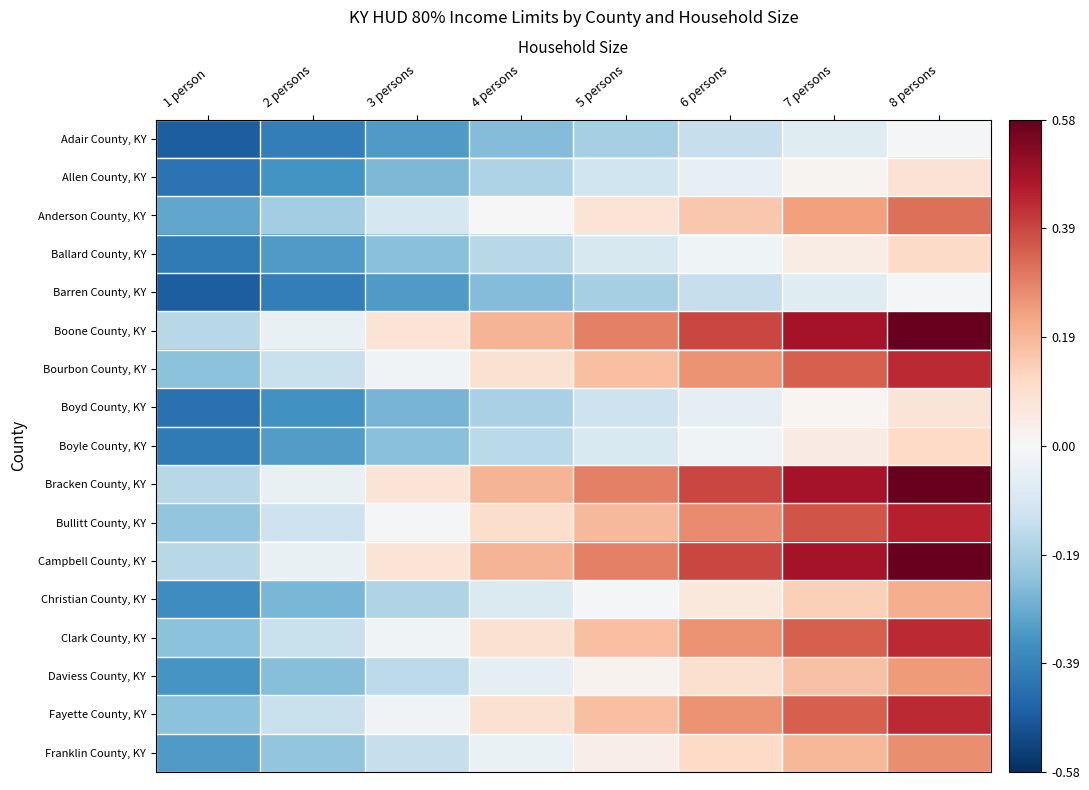

Which has a higher value, 3 persons or 4 persons?

4 persons